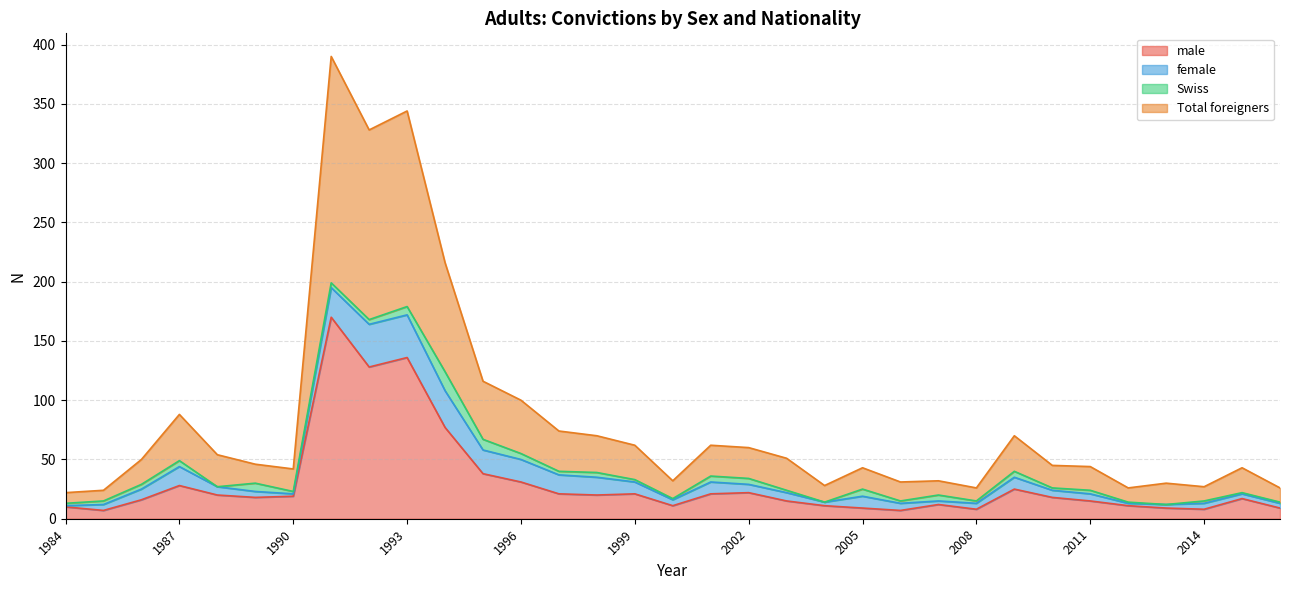

Which label corresponds to the largest value in the chart?

1991